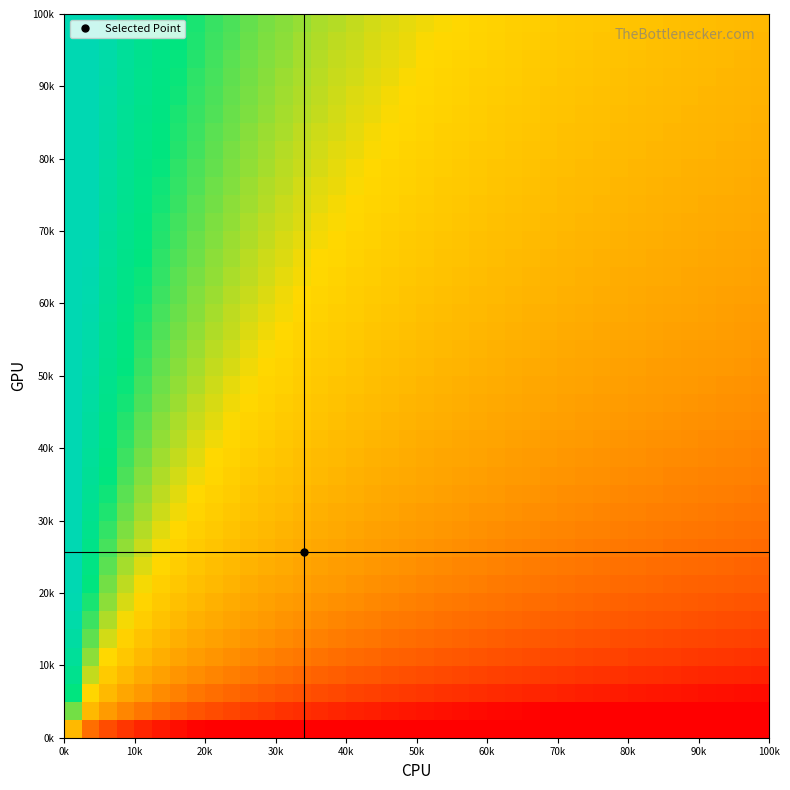

What is the greatest value displayed?

1.0